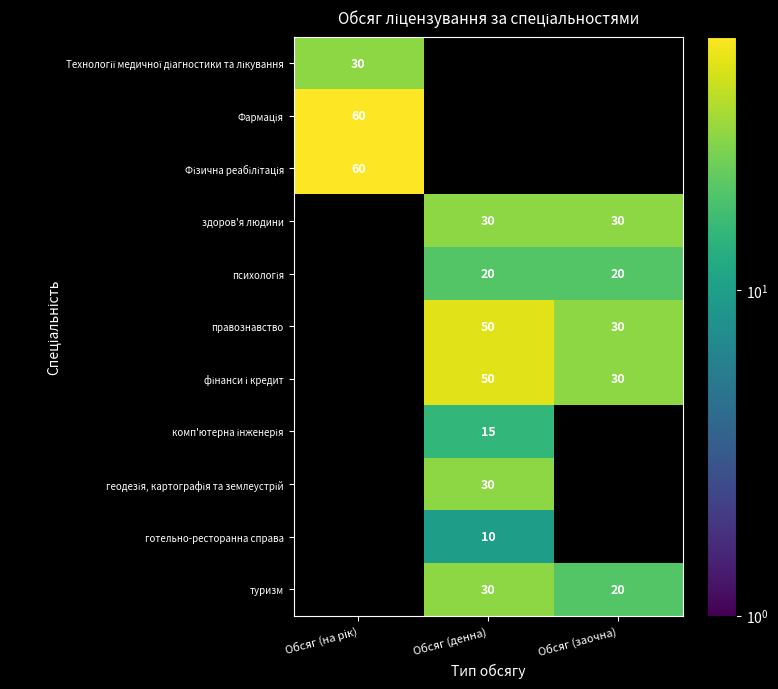

Is the value of правознавство at Обсяг (денна) greater than the value of туризм at Обсяг (заочна)?

Yes